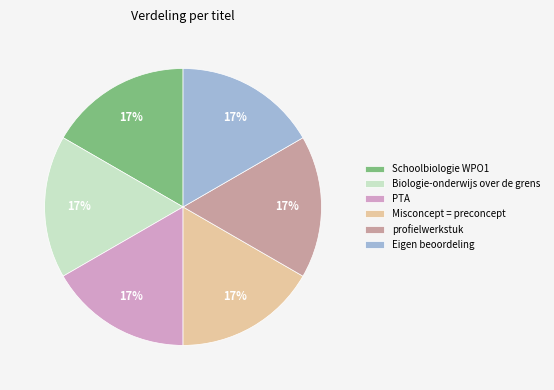

Combined, do Eigen beoordeling and PTA account for over 50%?

No